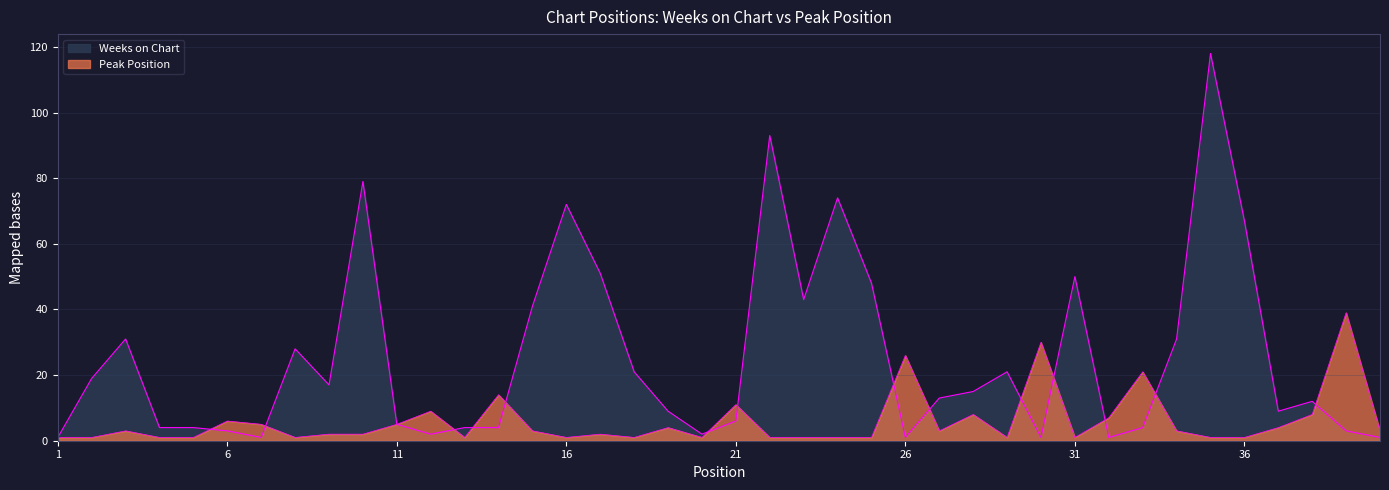

At how many categories does at least one series exceed 24?

17